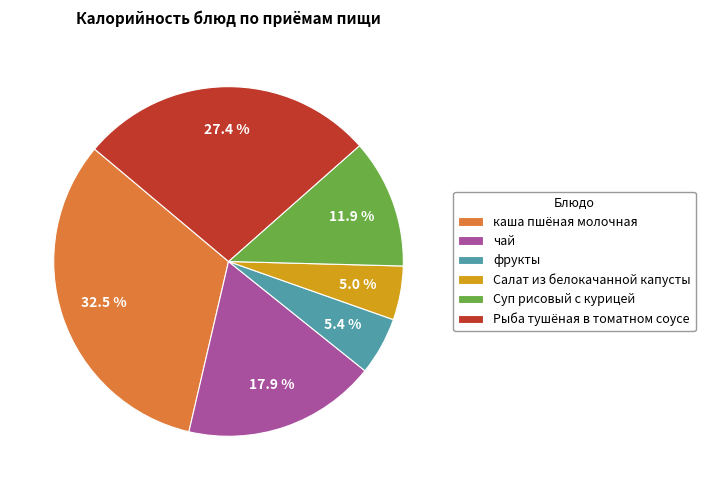

Is чай the majority of the pie?

No